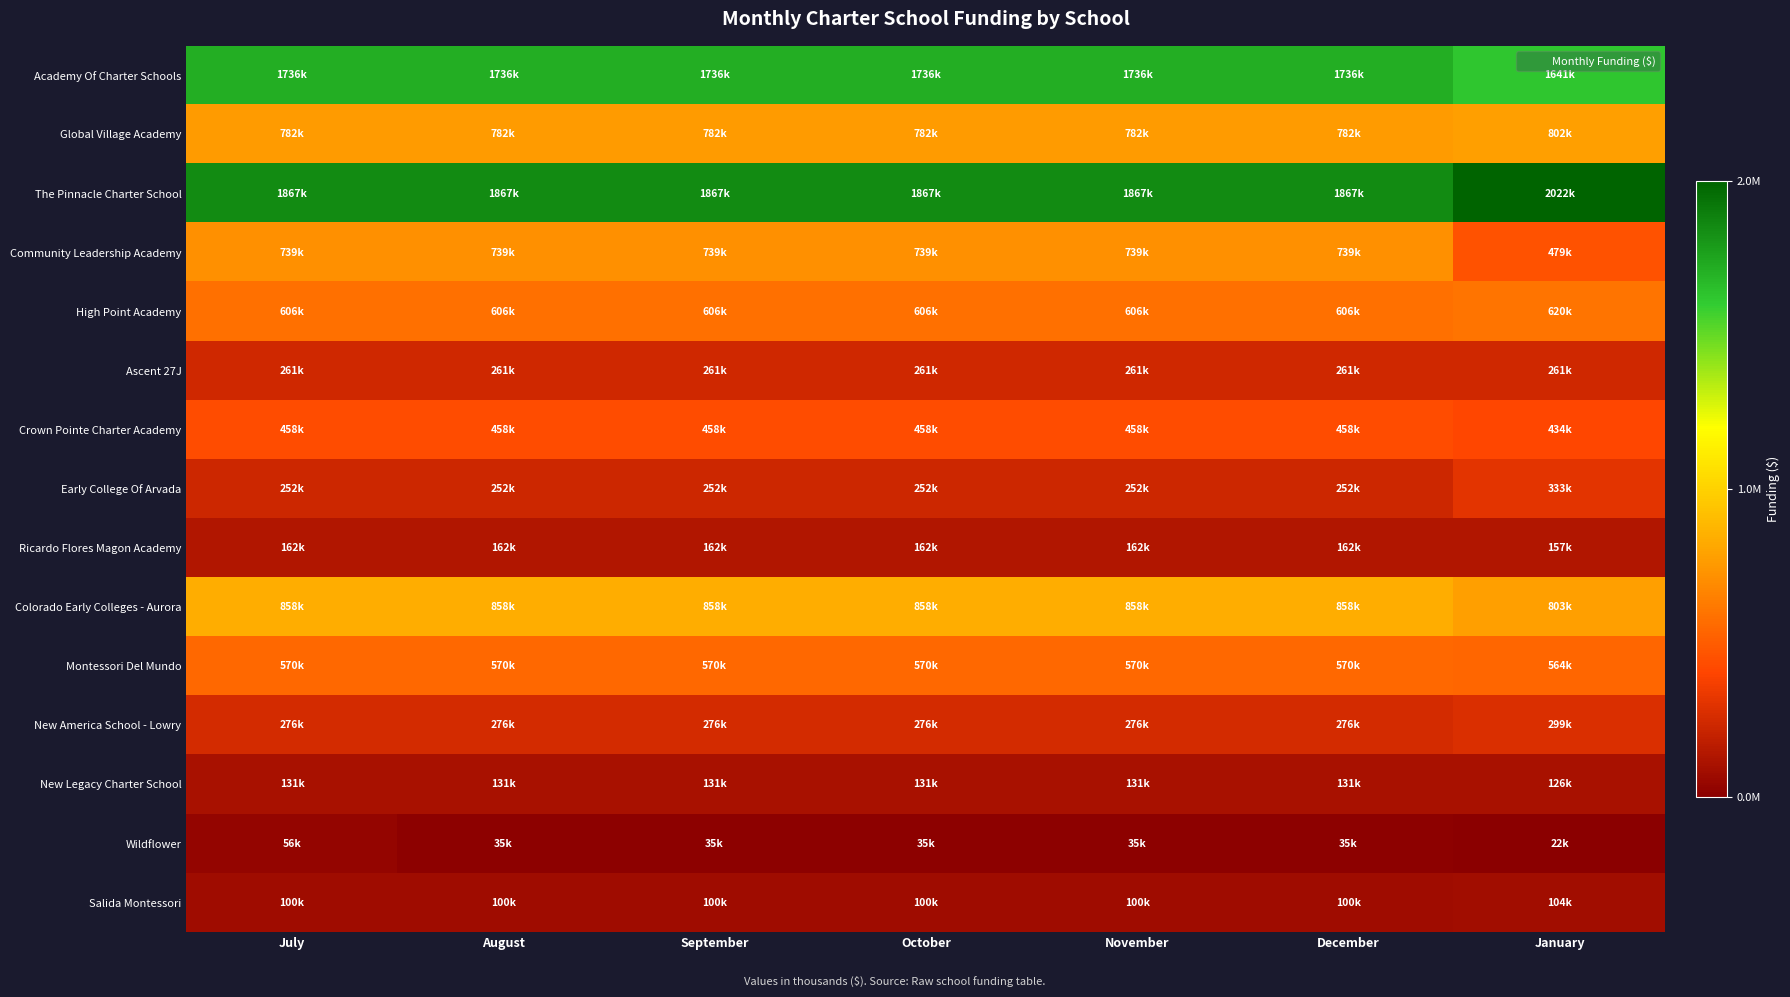

Rank the series at July from highest to lowest value.

The Pinnacle Charter School, Academy Of Charter Schools, Colorado Early Colleges - Aurora, Global Village Academy, Community Leadership Academy, High Point Academy, Montessori Del Mundo, Crown Pointe Charter Academy, New America School - Lowry, Ascent 27J, Early College Of Arvada, Ricardo Flores Magon Academy, New Legacy Charter School, Salida Montessori, Wildflower